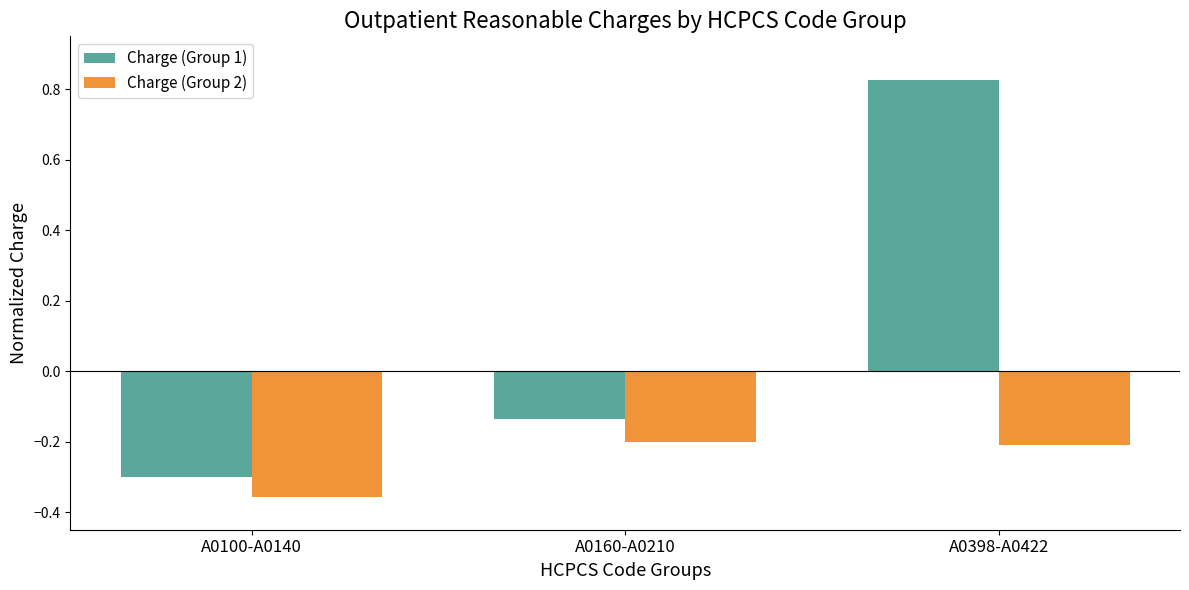

The Charge (Group 1) series shows -0.3 at A0100-A0140. True or false?

True